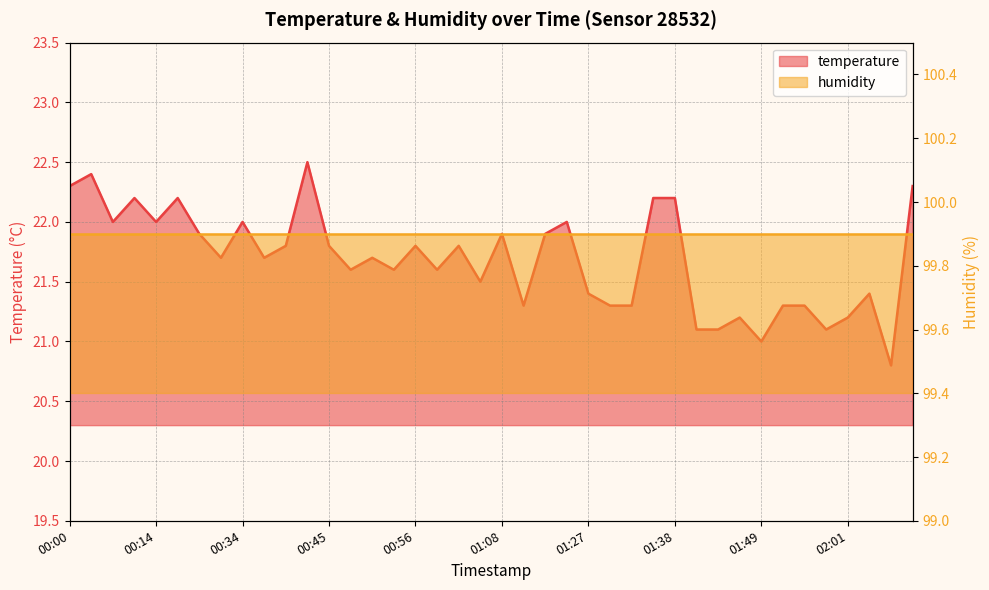

Where does the data first go above 21?

00:00